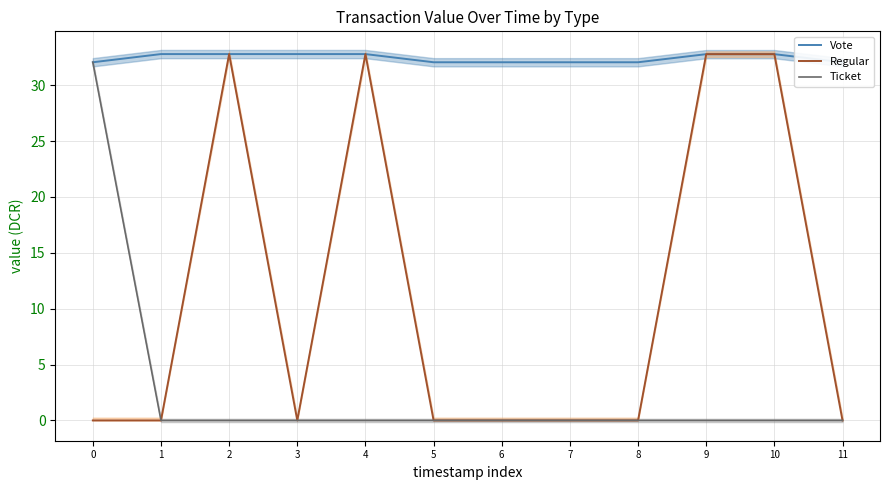

How many positive values does the Ticket series have?

1